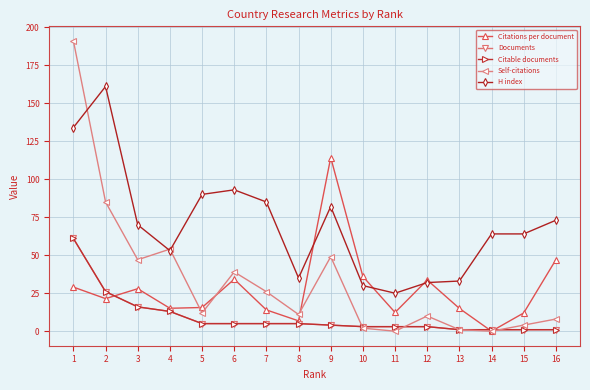

True or false: Citations per document and H index intersect in this chart.

True